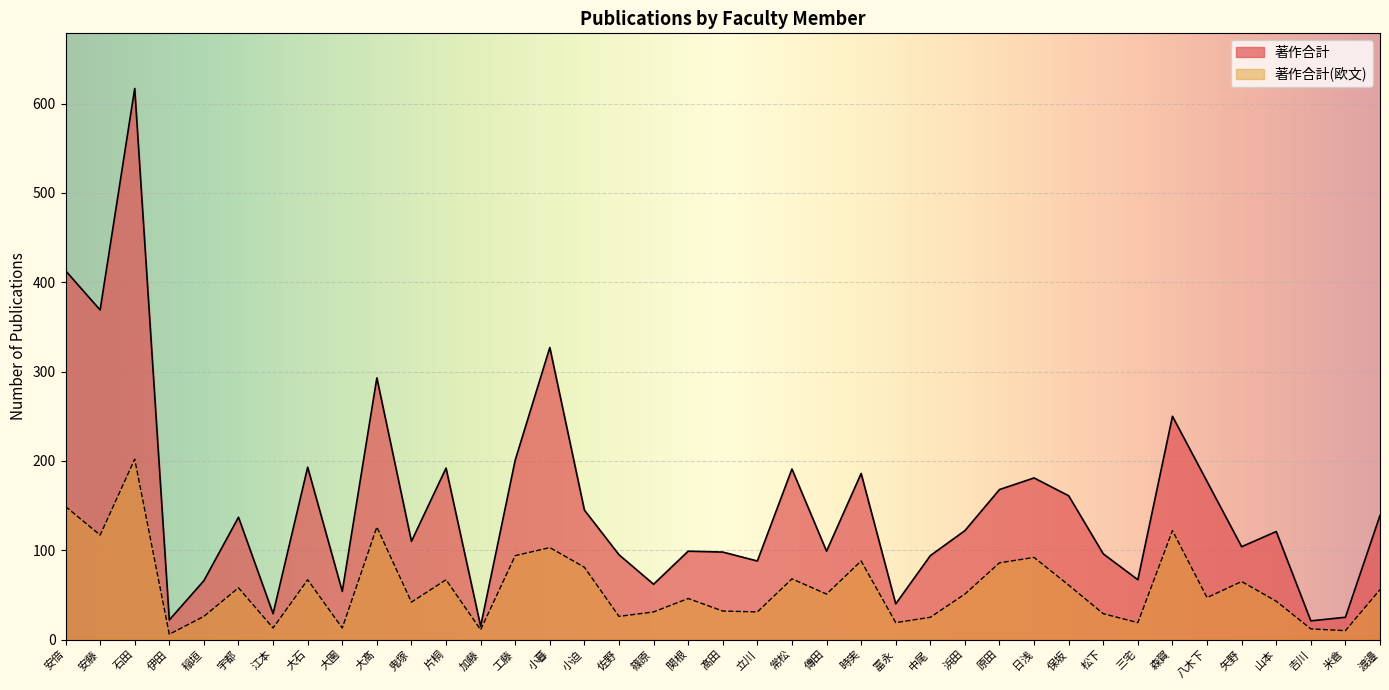

At which category does 著作合計(欧文) reach its first local valley?

安藤